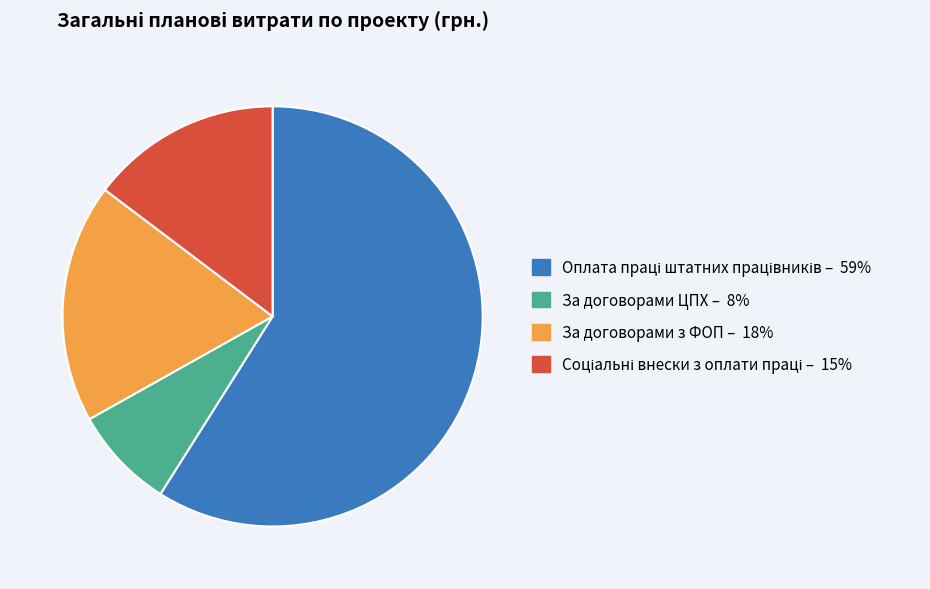

Is the sum of За договорами з ФОП and За договорами ЦПХ greater than half?

No